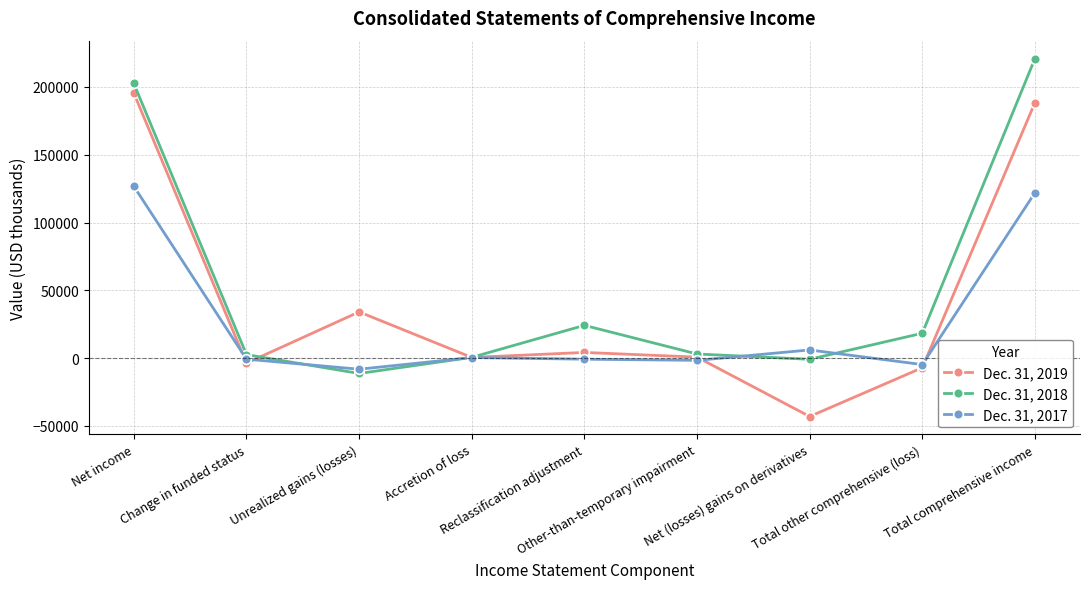

Is it true that Dec. 31, 2018 equals 2622 at Change in funded status?

True